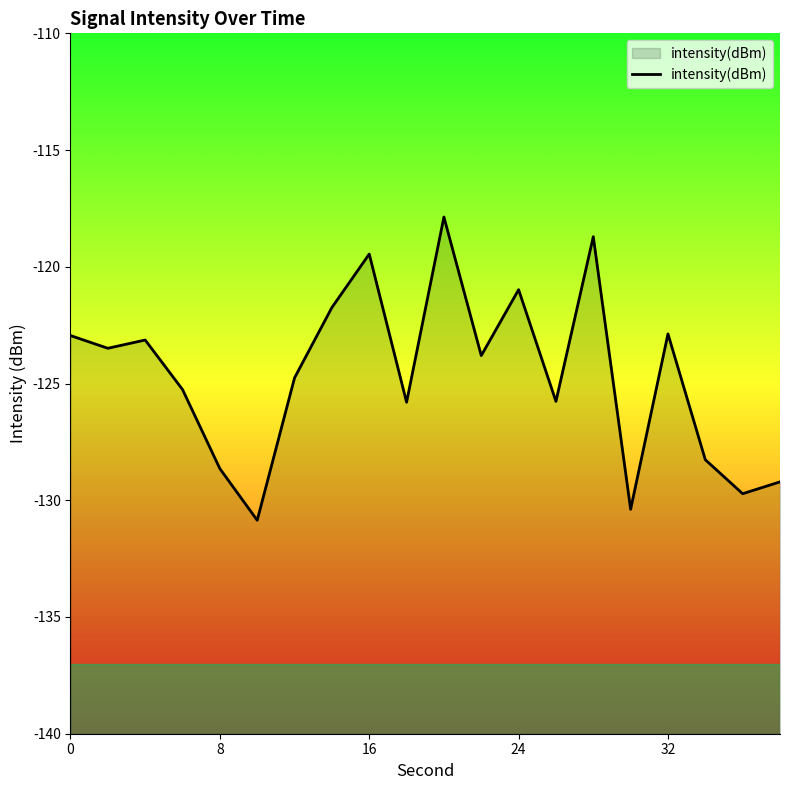

Count the number of values greater than -123.

7